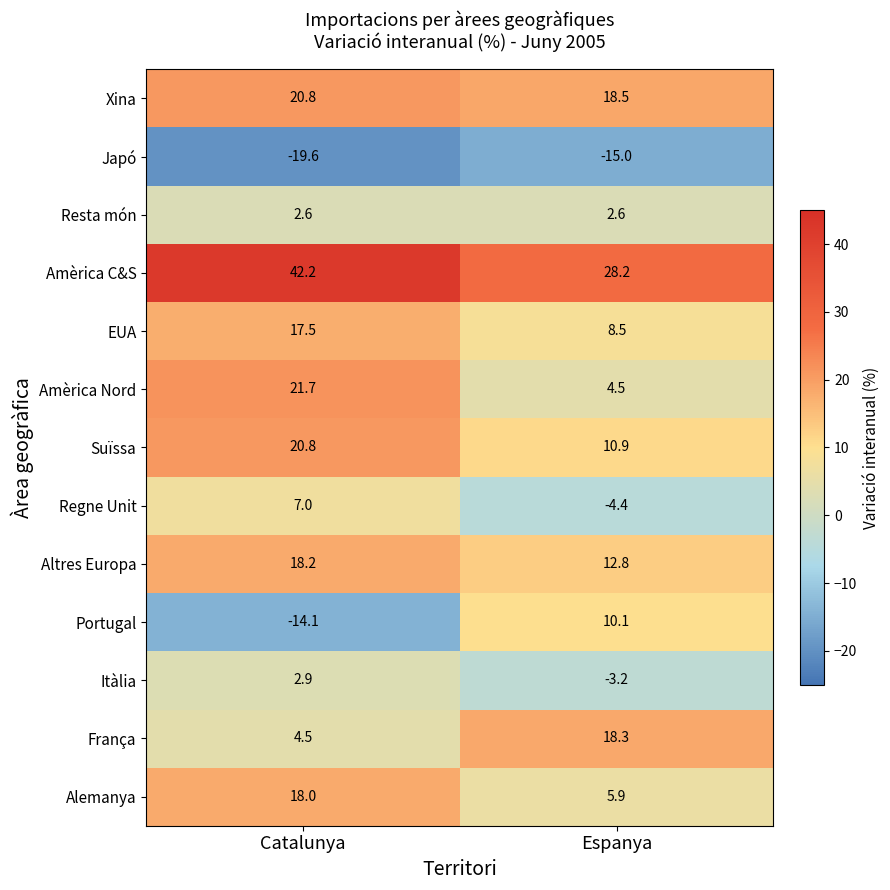

What is the maximum value shown in the chart?

42.2